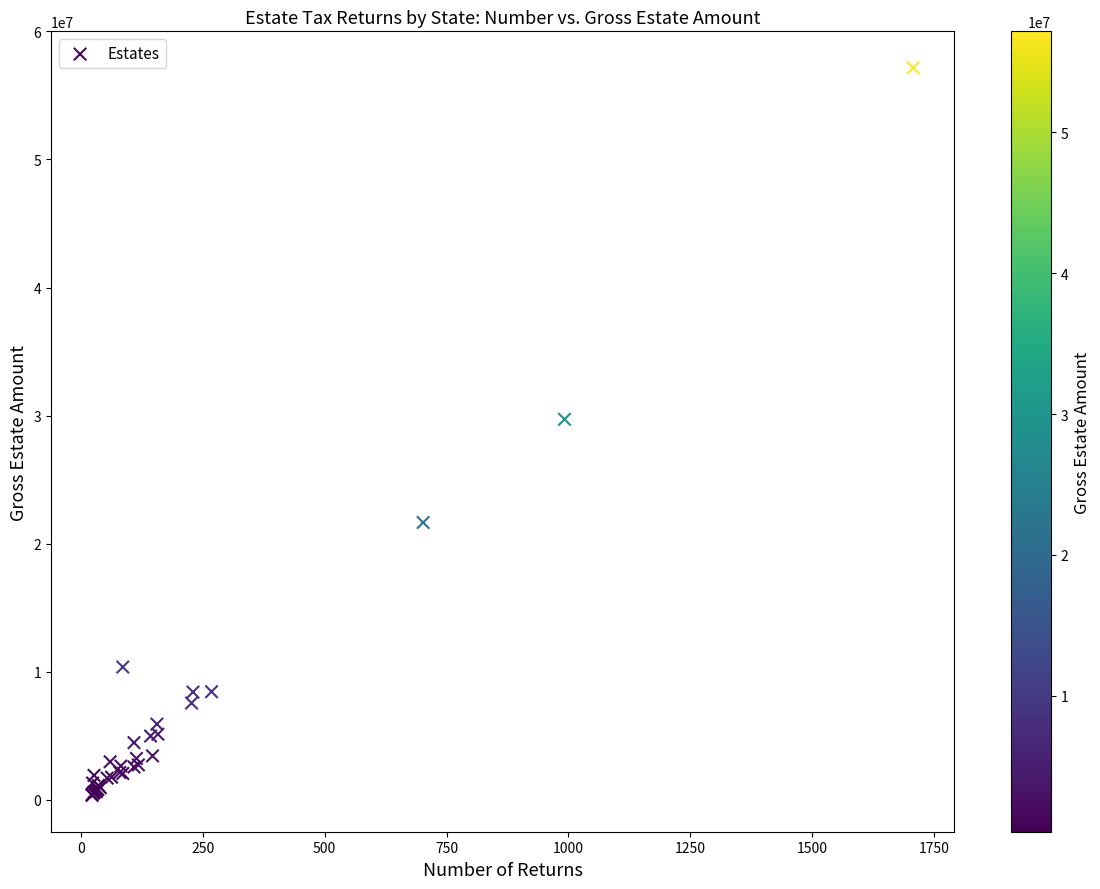

What Y value in the scatter plot is closest to 28757223?

29712710